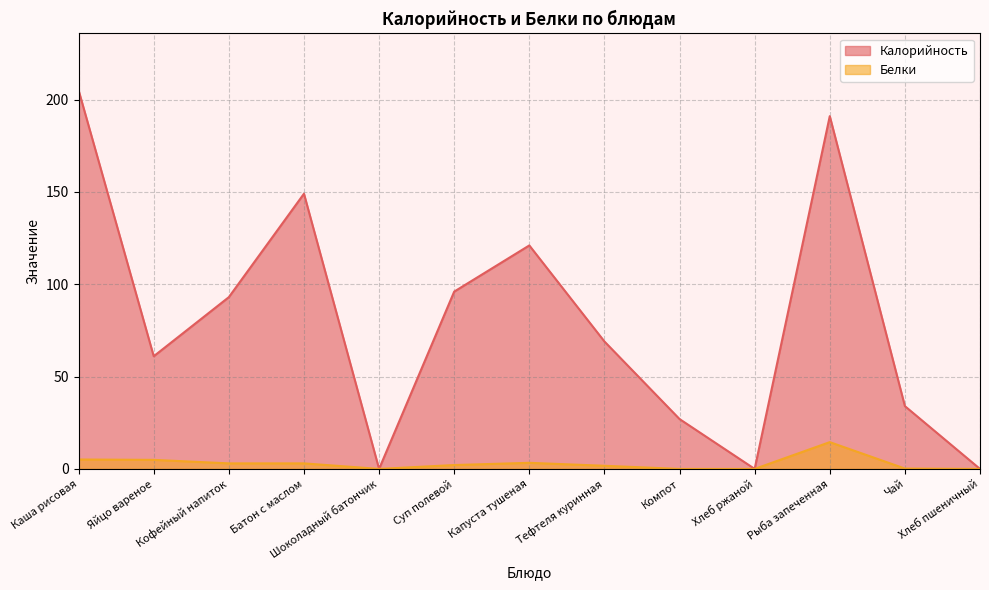

True or false: Калорийность and Белки intersect in this chart.

False